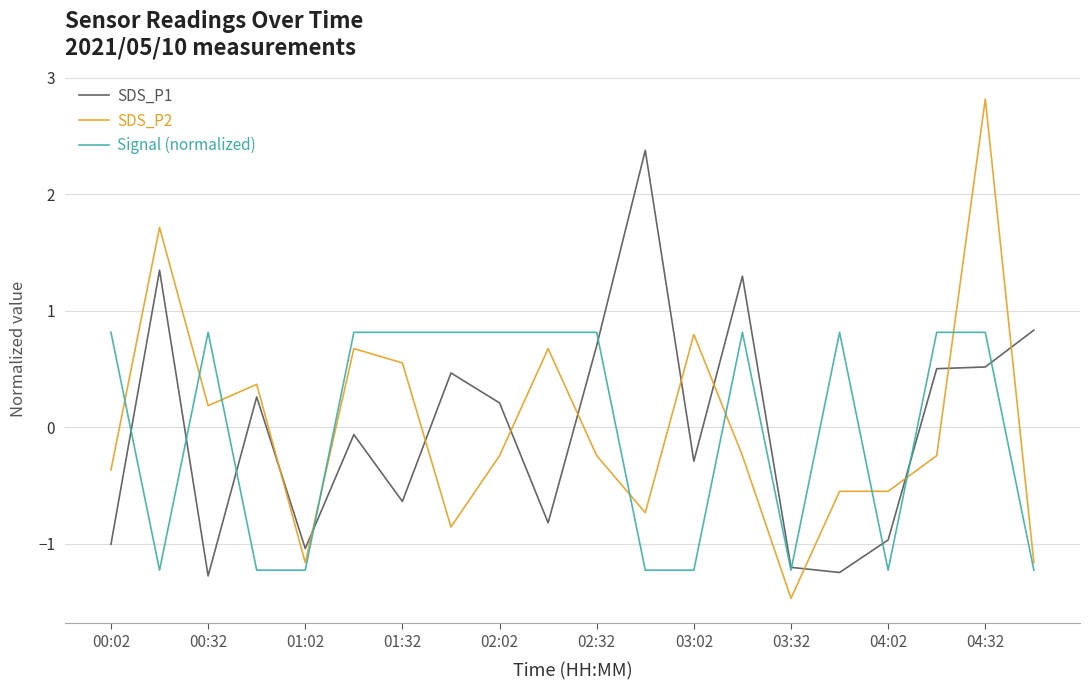

True or false: SDS_P1 has more than 0 points higher than both neighbors.

True